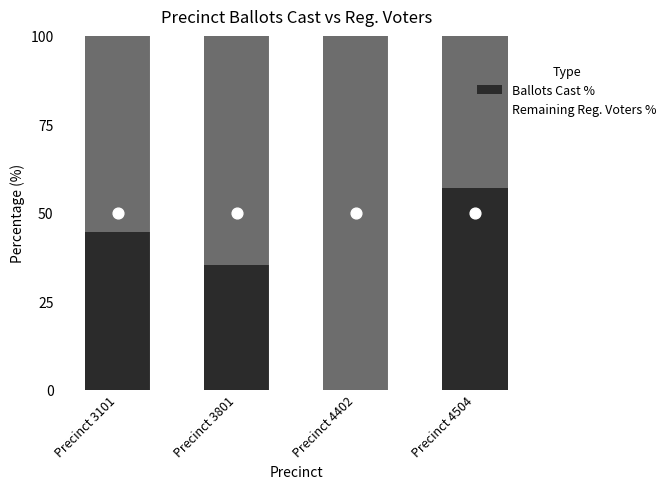

Which series contains the lowest Y value?

Ballots Cast %